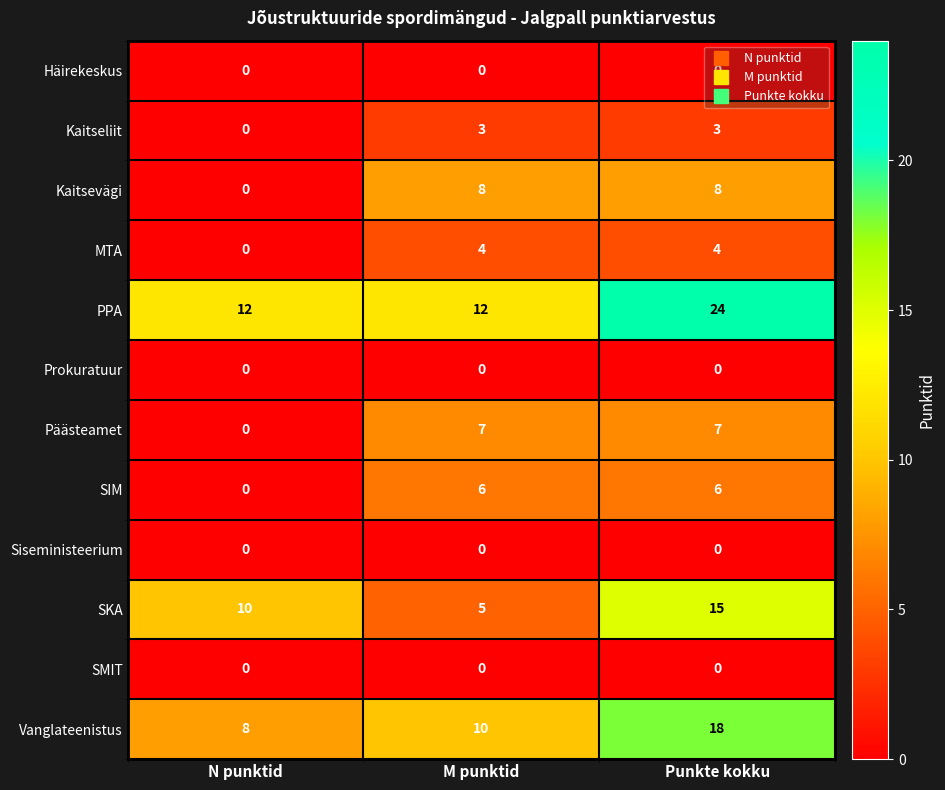

Which series has the widest spread of values?

PPA